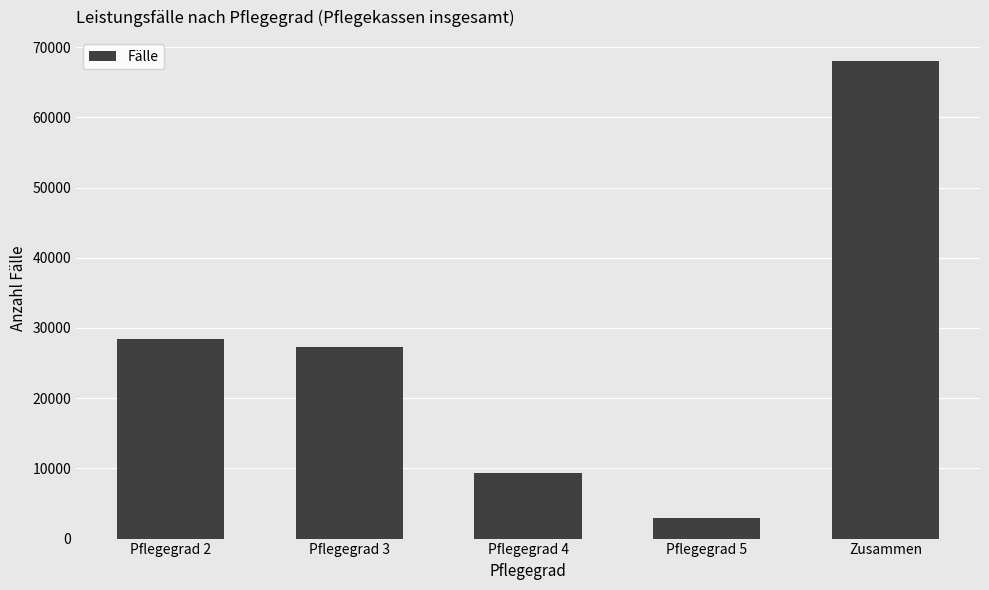

What is the label of the 5th bar from the left?

Zusammen